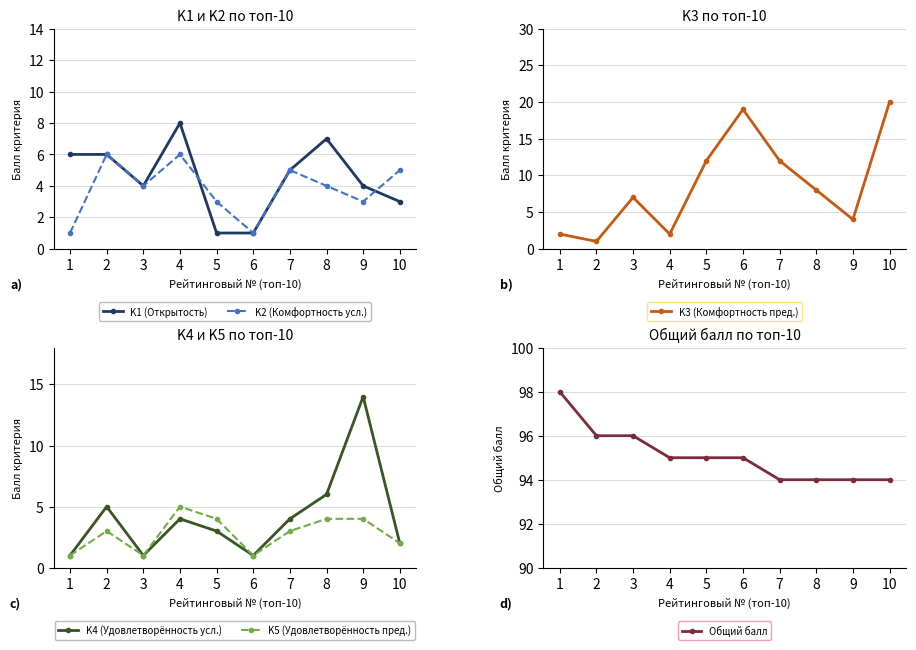

Count the number of data series in this chart.

6